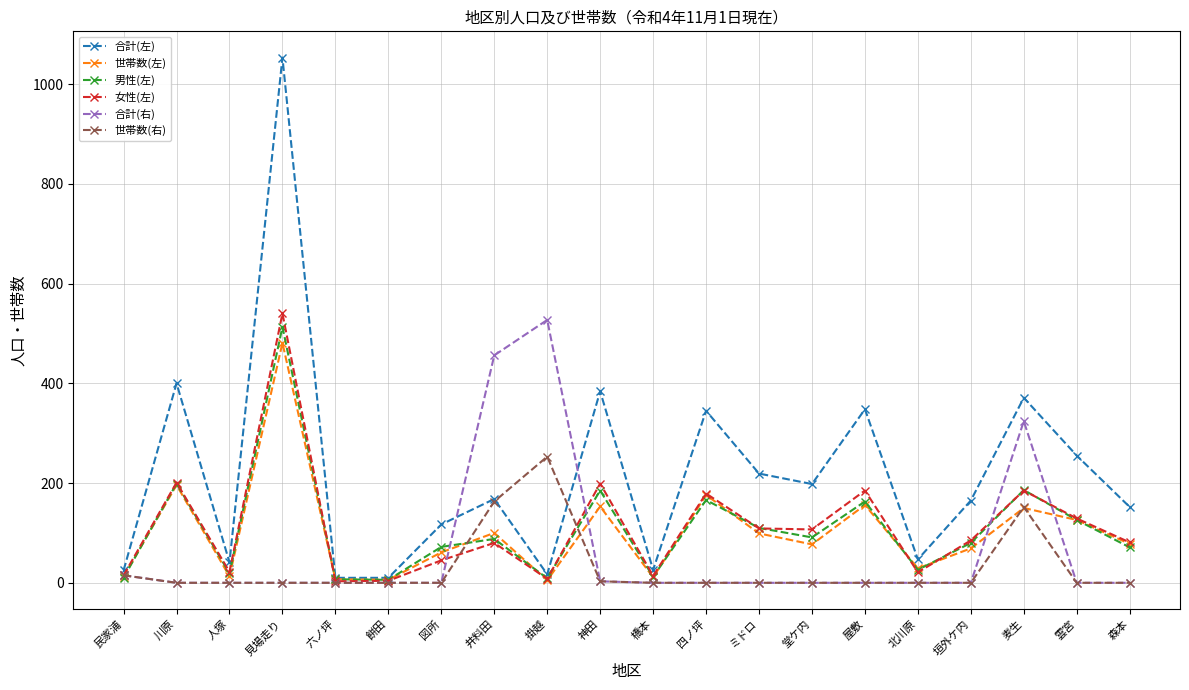

After their last crossing, which series has the higher values: 合計(左) or 合計(右)?

合計(左)